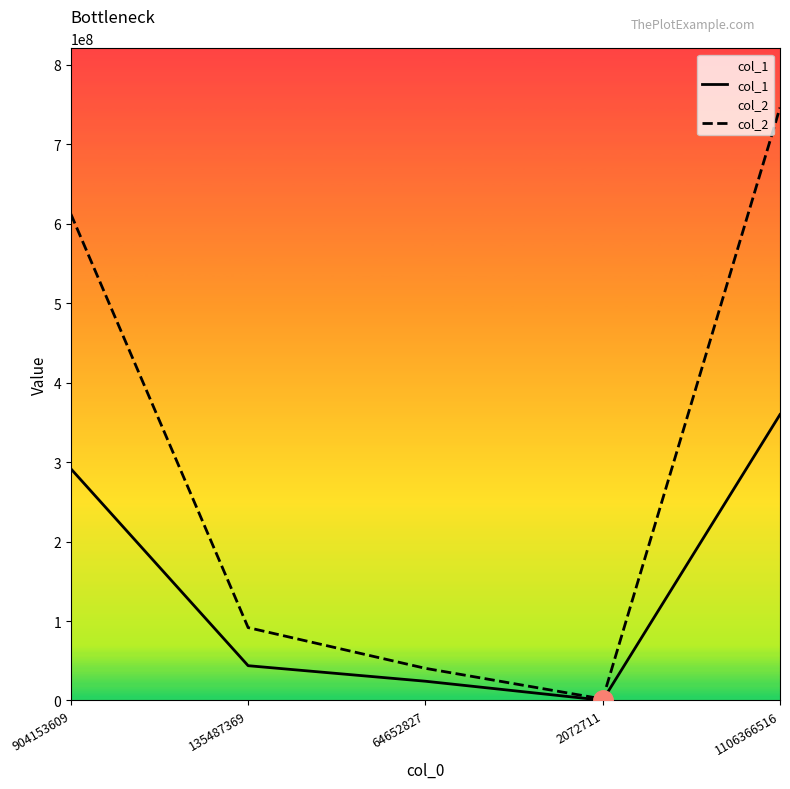

Does the chart display data point markers on the line(s)?

No